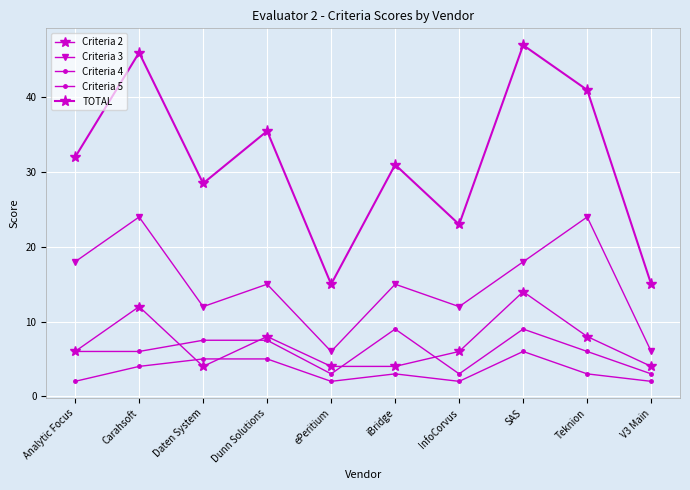

Is it true that Criteria 3 equals 6.0 at ePeritium?

True